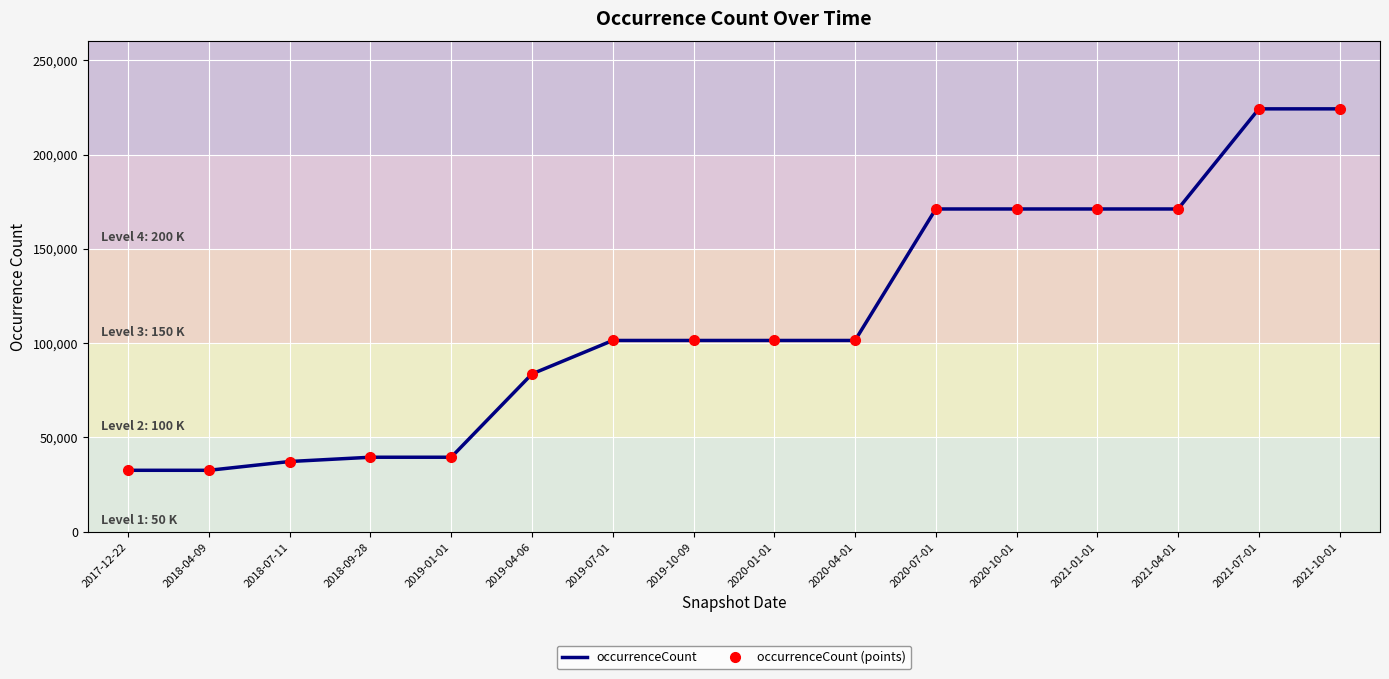

Which category has the lowest value across all series?

2017-12-22